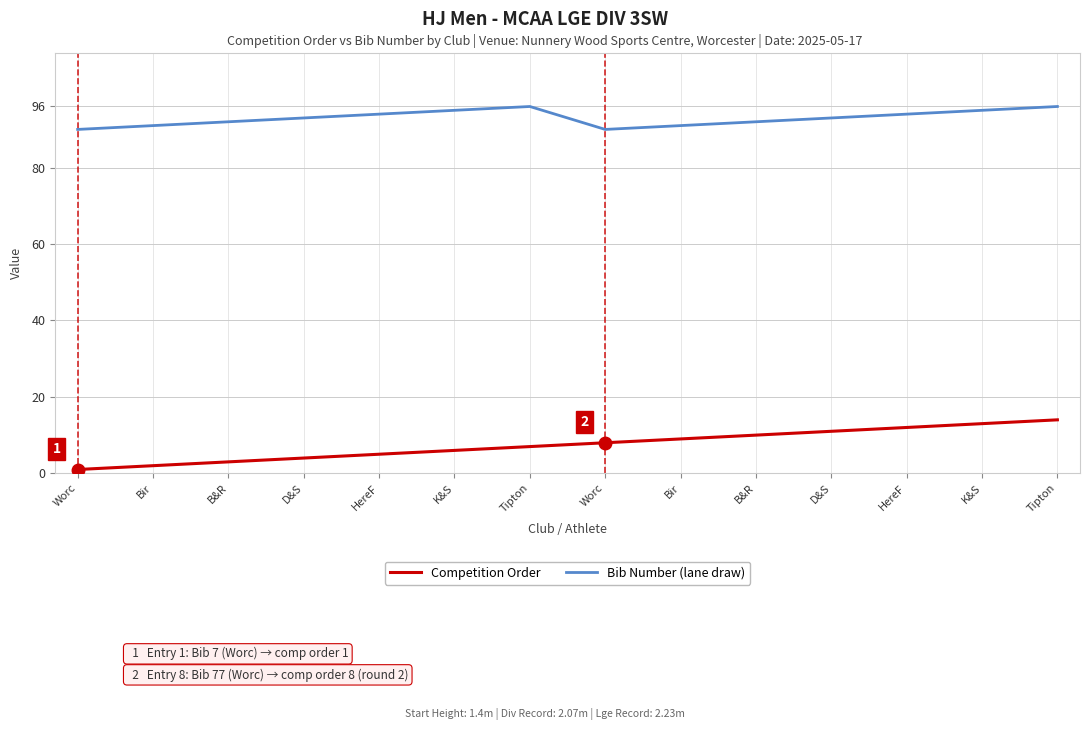

What is the sum of the Bib Number (lane draw) values at D&S and Worc?

183